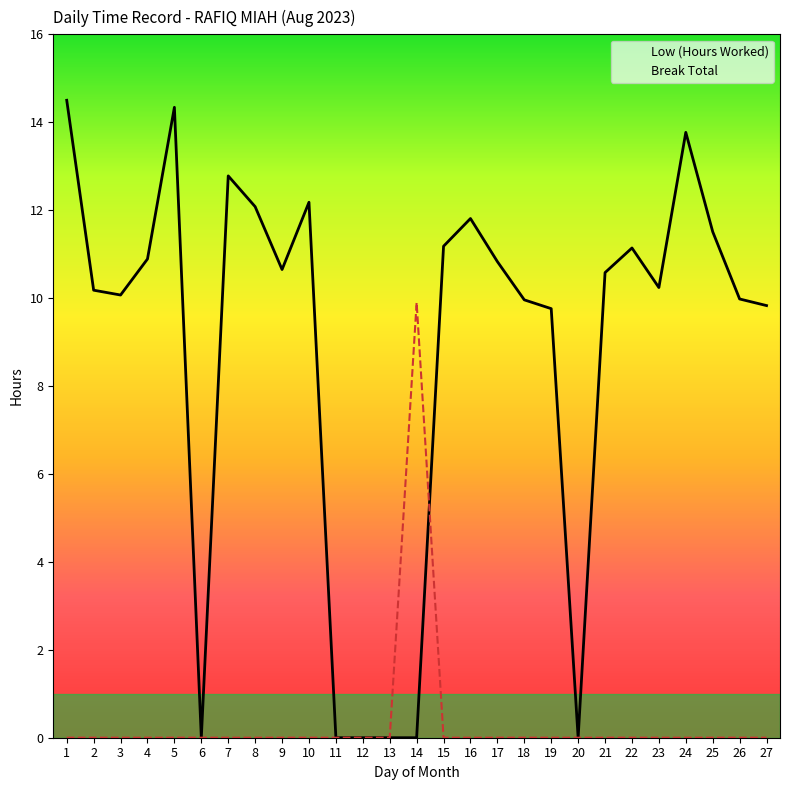

Between 3 and 12, which series saw the biggest shift?

Low (Hours Worked)